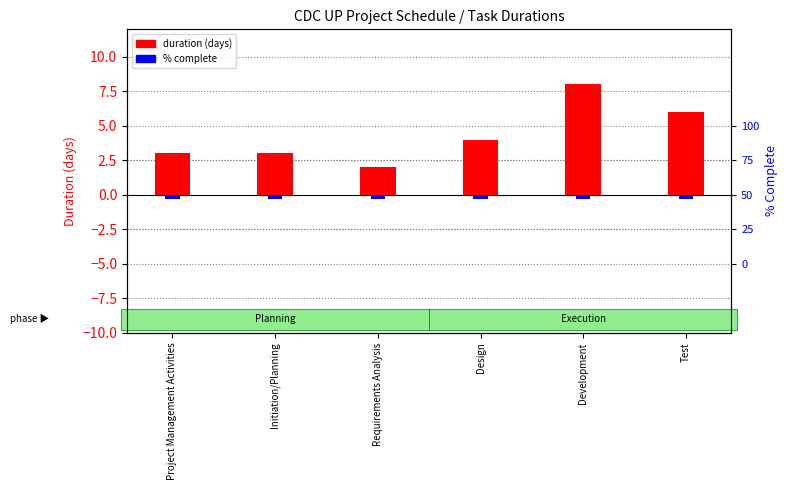

Is the value of % complete at Design greater than the value of duration (days) at Initiation/Planning?

No